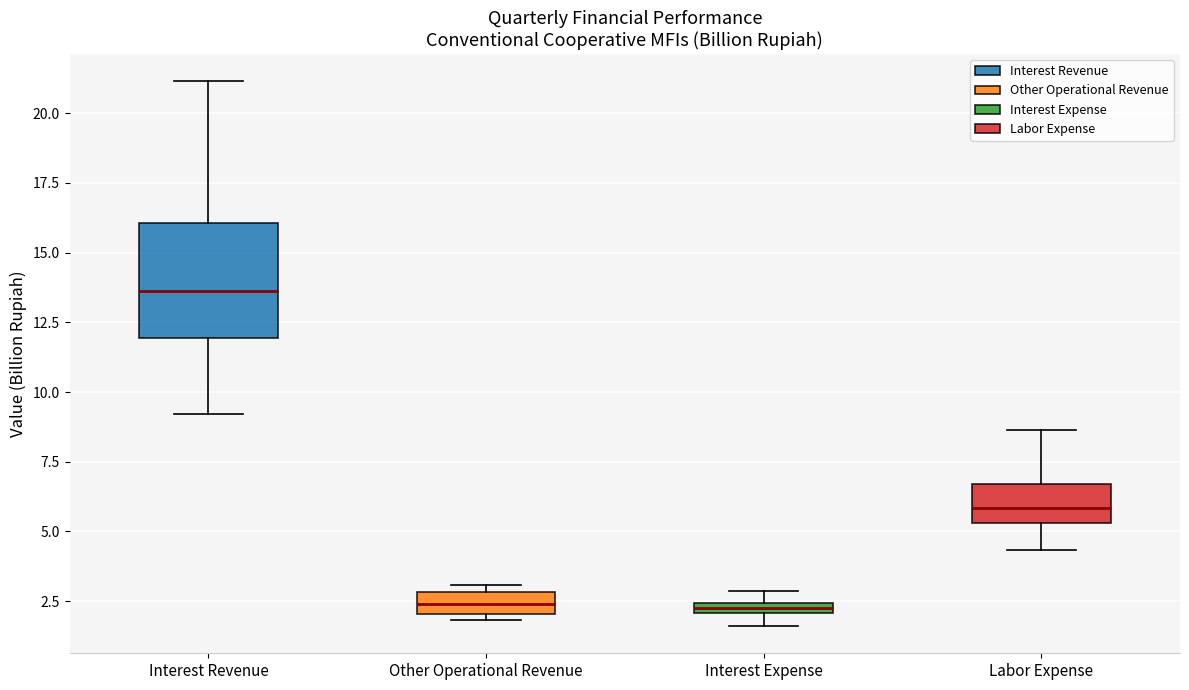

Where is the upper edge of the box for Interest Expense on the y-axis? The values are not printed on the chart, so give them approximately, as read against the axis.

2.5